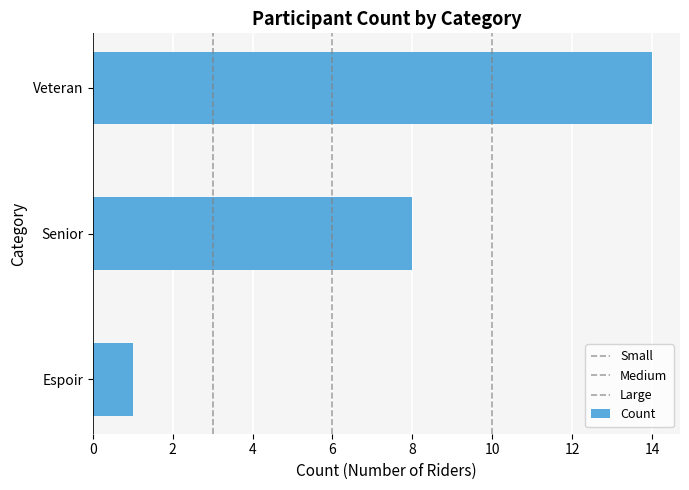

How many bars are there in total?

3